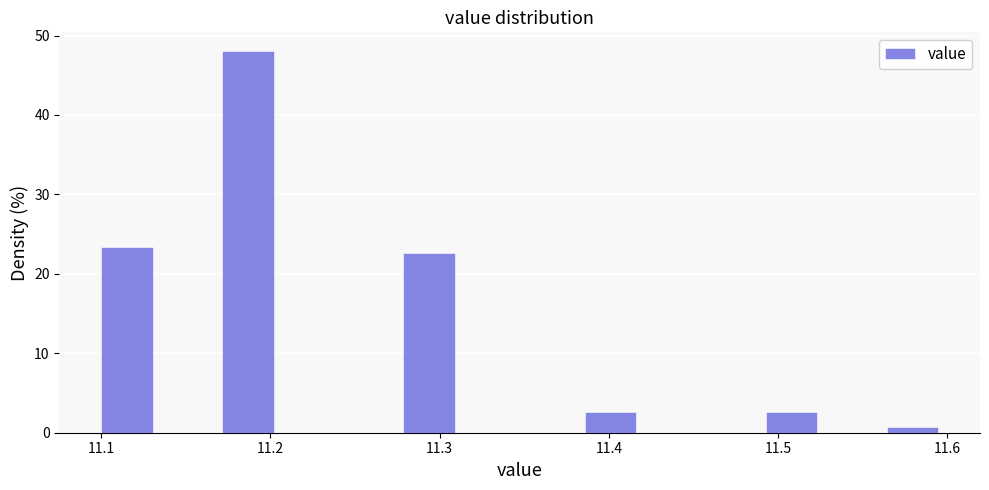

Around what value on the x-axis is the tallest bar? Give the approximate position of its centre, as read against the axis.

11.19